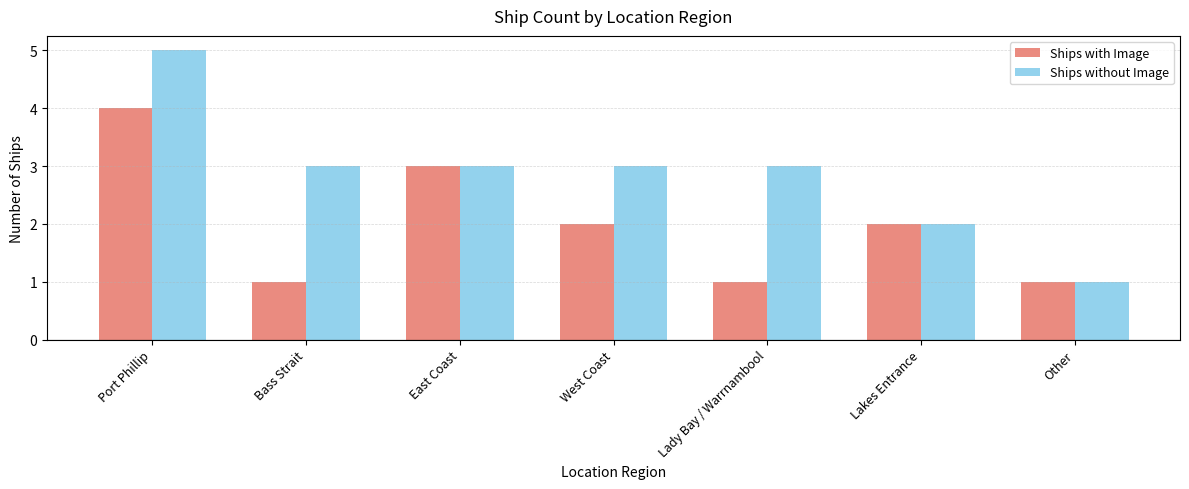

Does the chart contain stacked bars?

No